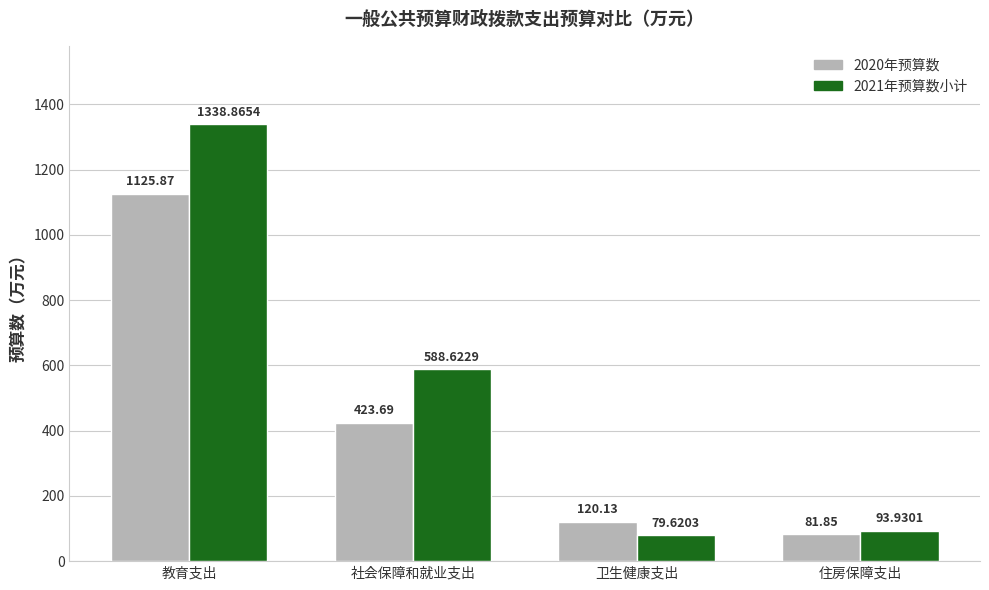

How many distinct data groups are displayed?

2